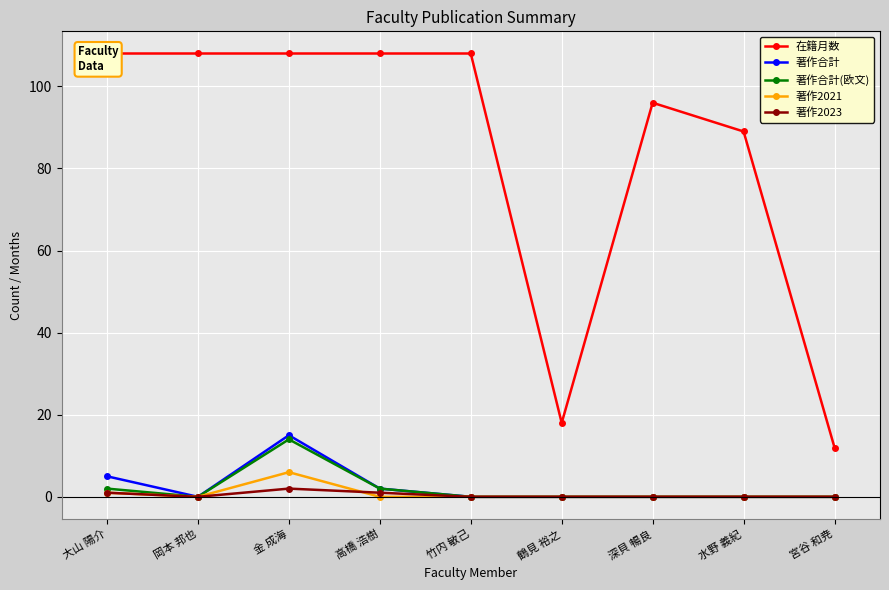

Where do 著作2023 and 著作2021 first cross each other?

金 成海 and 高橋 浩樹